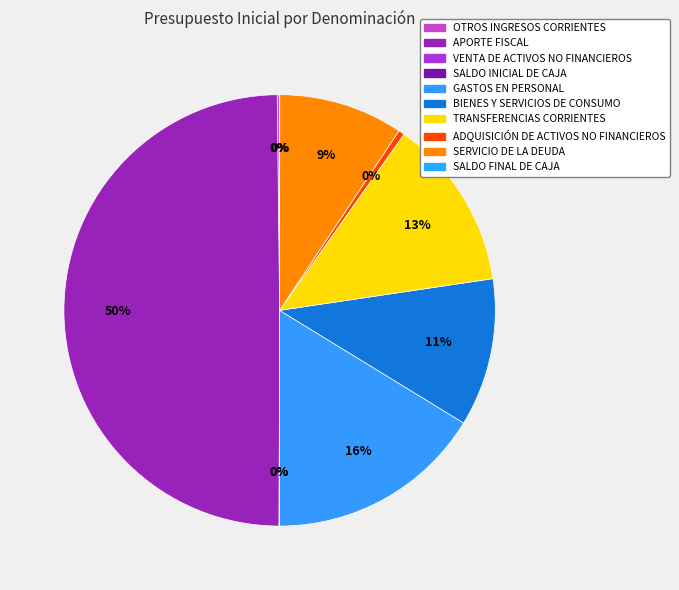

True or false: SALDO FINAL DE CAJA accounts for 12% of the total.

False